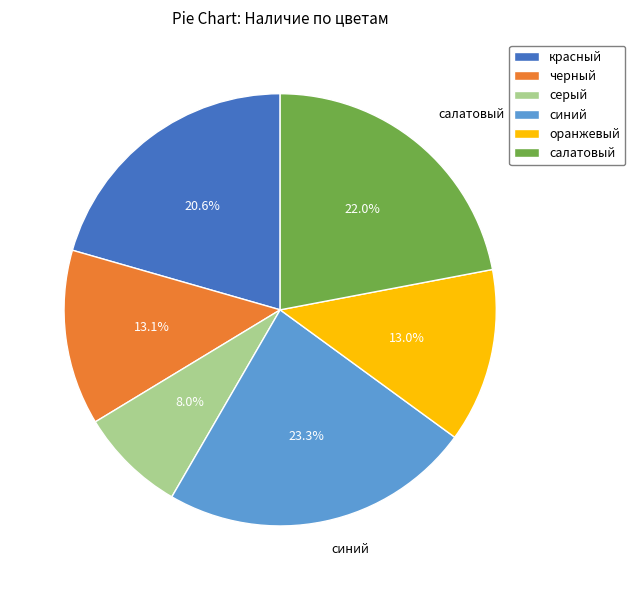

What percentage is the синий slice, to the nearest percent?

23%